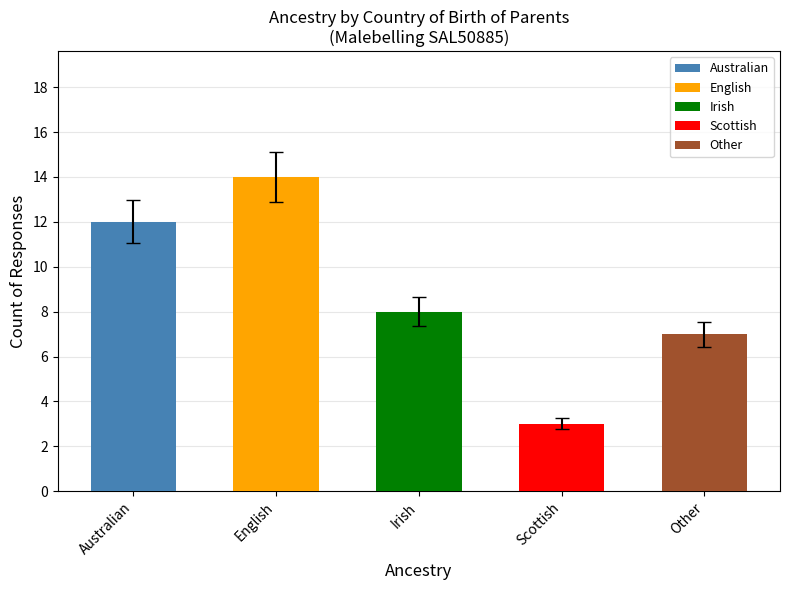

What is the label of the 1st bar from the right?

Other